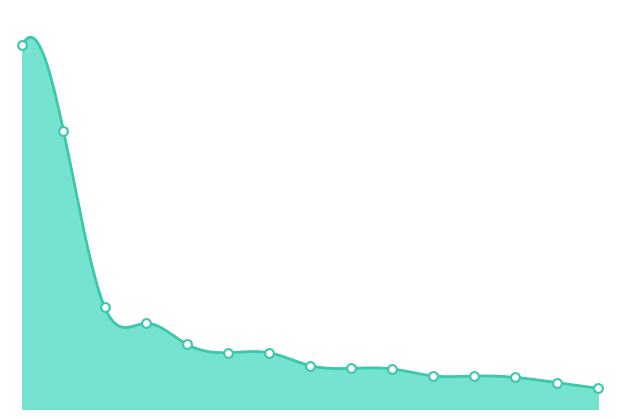

What is the change in value from SHERWIN WILLIAMS to PEPSICO?

-1265000